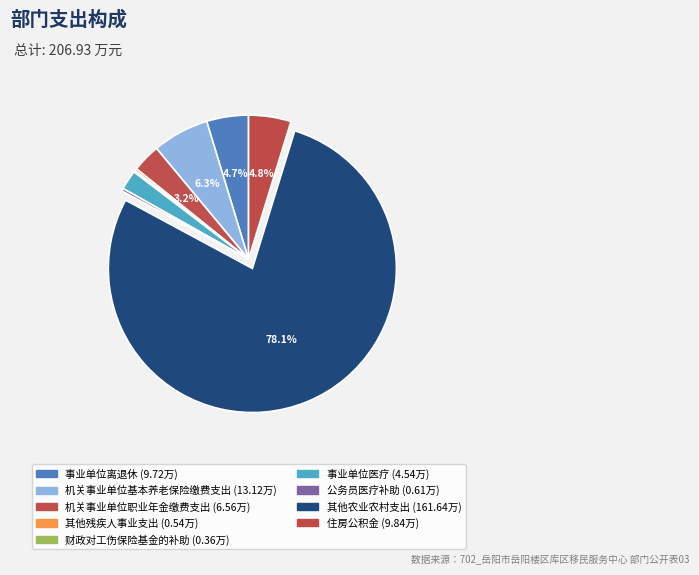

What is the change in value from 机关事业单位职业年金缴费支出 to 其他农业农村支出?

+155.1